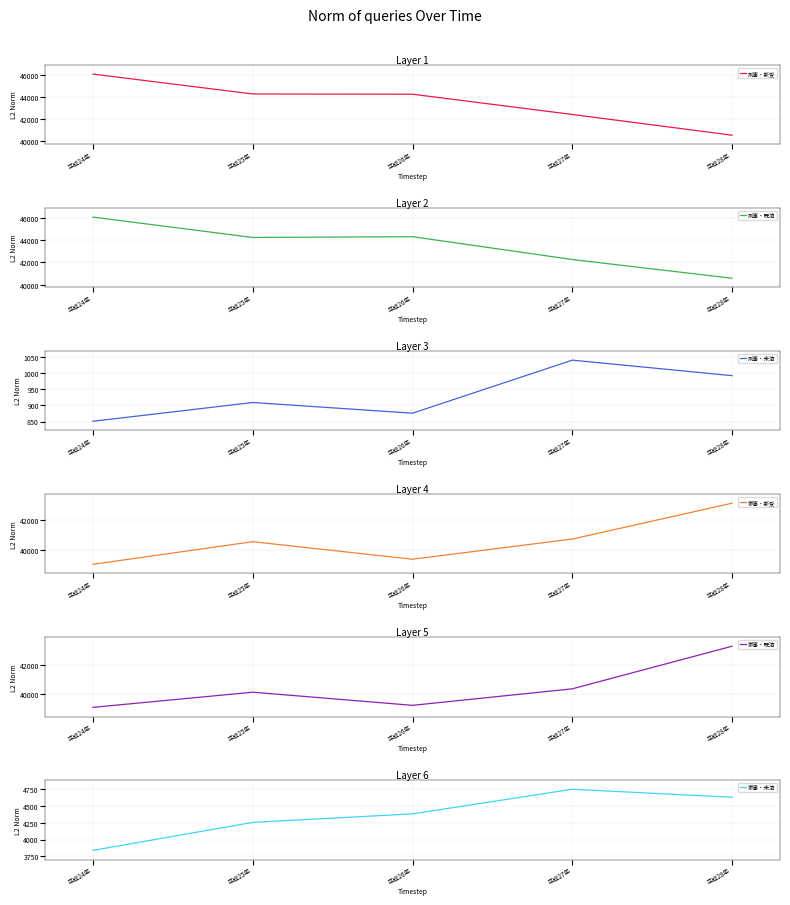

Between which two adjacent categories do 家事・新受 and 家事・既済 first intersect?

平成24年 and 平成25年